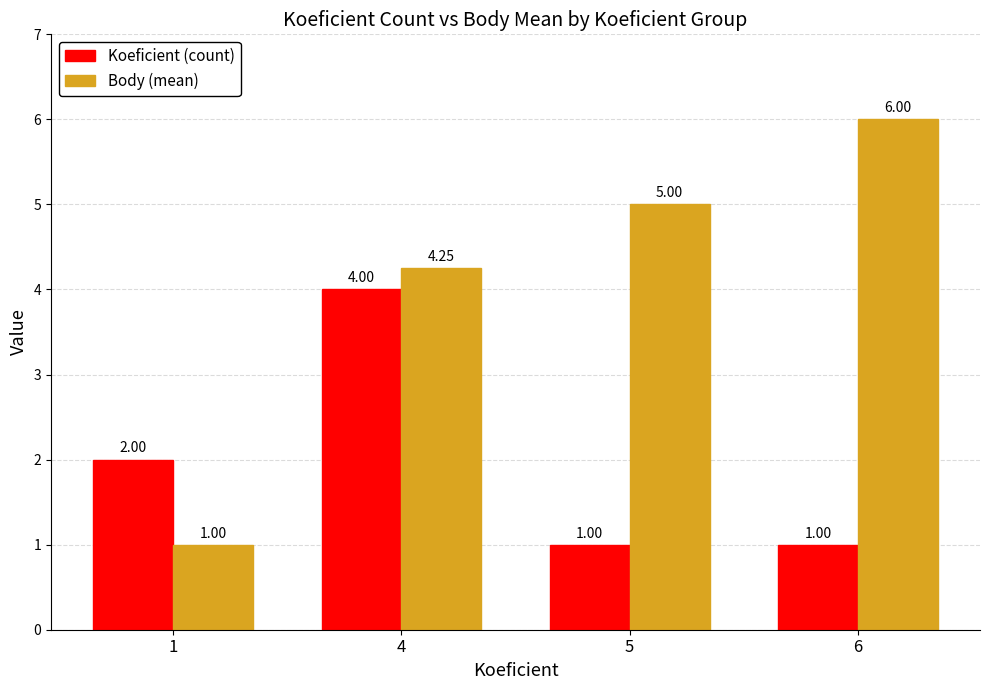

Between 1 and 6, which series saw the biggest shift?

Body (mean)